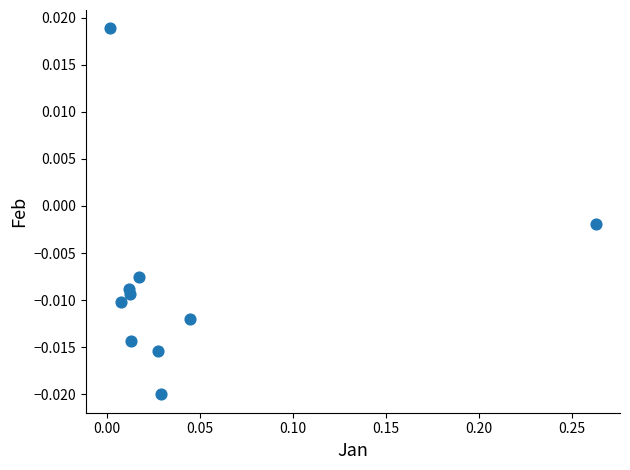

What is the range of X values (max minus min)?

0.3